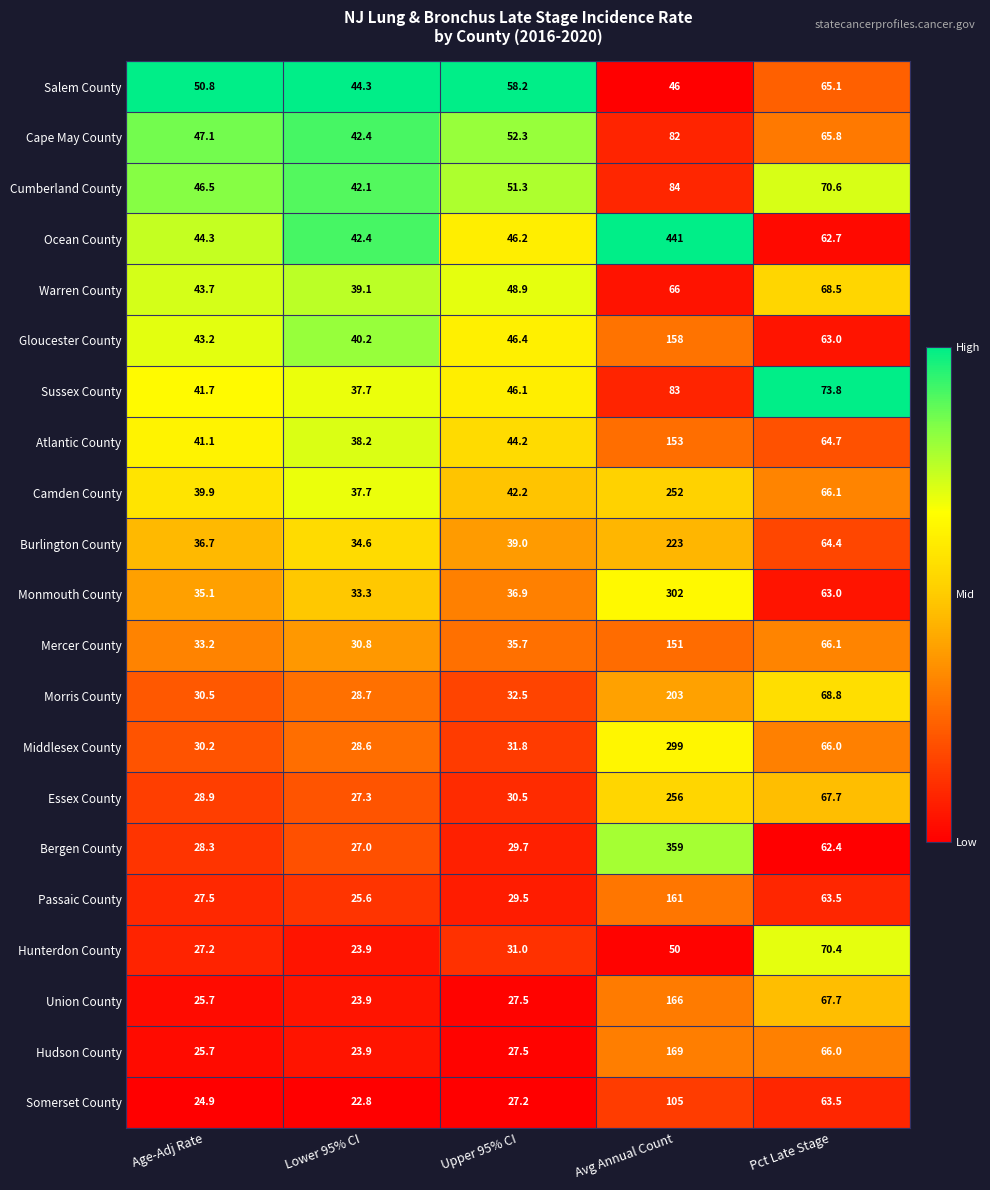

What is the total value across all series at Age-Adj Rate?

752.2